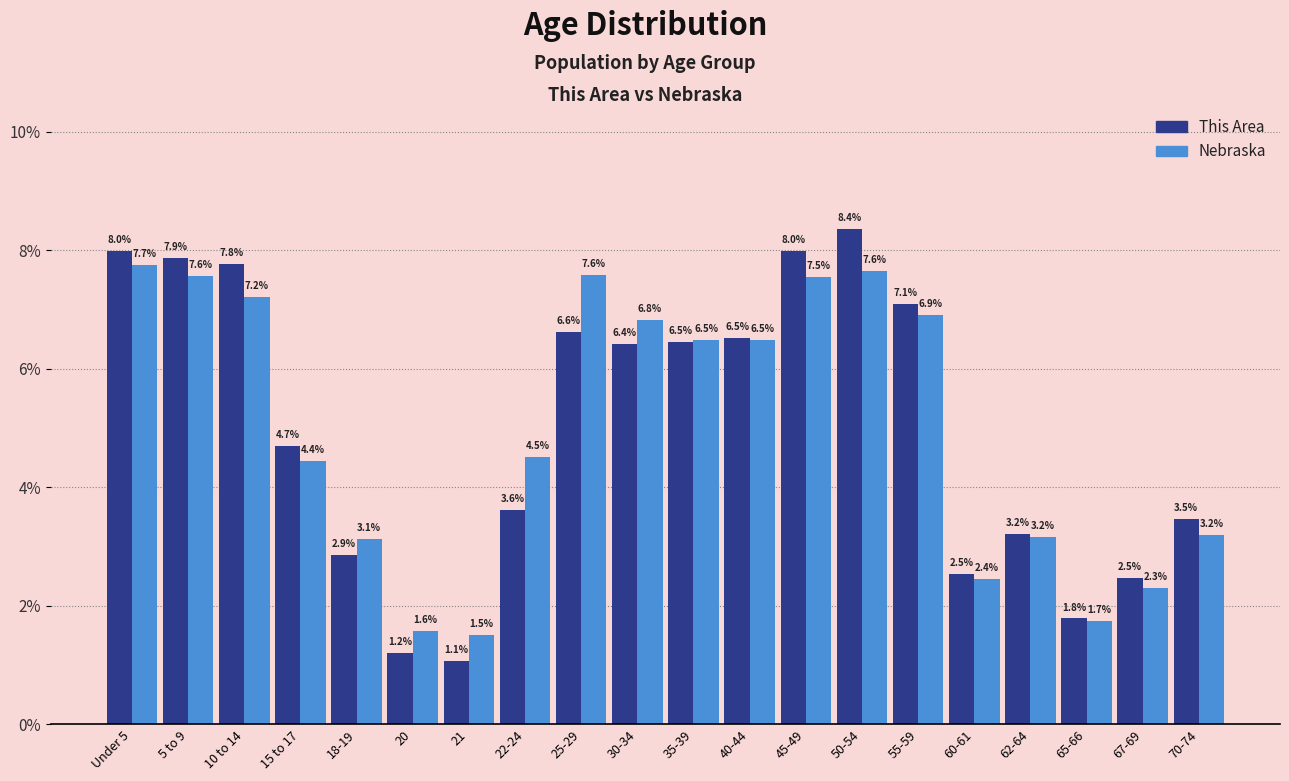

Reading left to right, extract all data points from this chart.

This Area: Under 5=8.0	5 to 9=7.9	10 to 14=7.8	15 to 17=4.7	18-19=2.9	20=1.2	21=1.1	22-24=3.6	25-29=6.6	30-34=6.4	35-39=6.5	40-44=6.5	45-49=8.0	50-54=8.4	55-59=7.1	60-61=2.5	62-64=3.2	65-66=1.8	67-69=2.5	70-74=3.5
Nebraska: Under 5=7.7	5 to 9=7.6	10 to 14=7.2	15 to 17=4.4	18-19=3.1	20=1.6	21=1.5	22-24=4.5	25-29=7.6	30-34=6.8	35-39=6.5	40-44=6.5	45-49=7.5	50-54=7.6	55-59=6.9	60-61=2.4	62-64=3.2	65-66=1.7	67-69=2.3	70-74=3.2